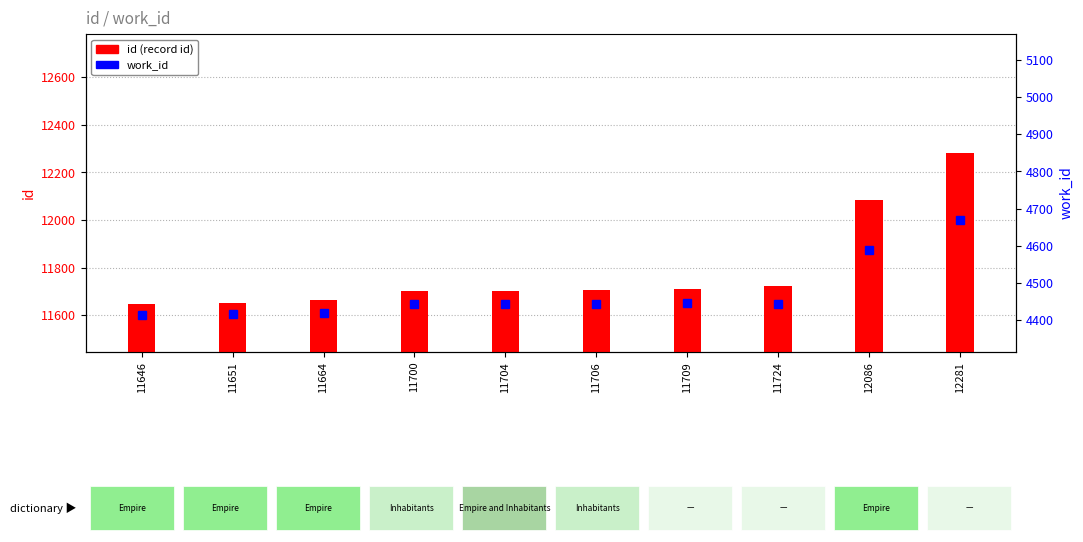

The id (record id) series shows 11646 at 11646. True or false?

True